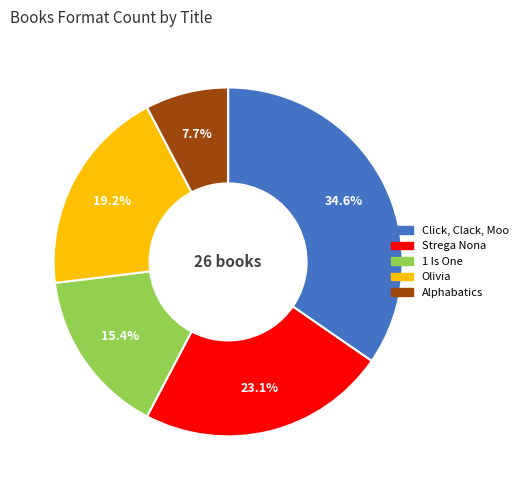

To the nearest percent, what percentage of the pie is Alphabatics?

8%